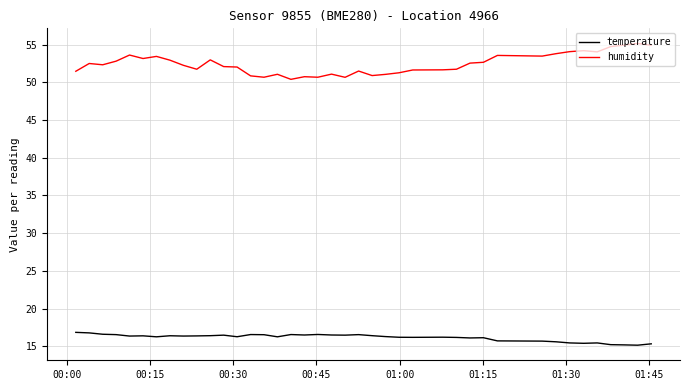

True or false: temperature and humidity cross at least once.

False